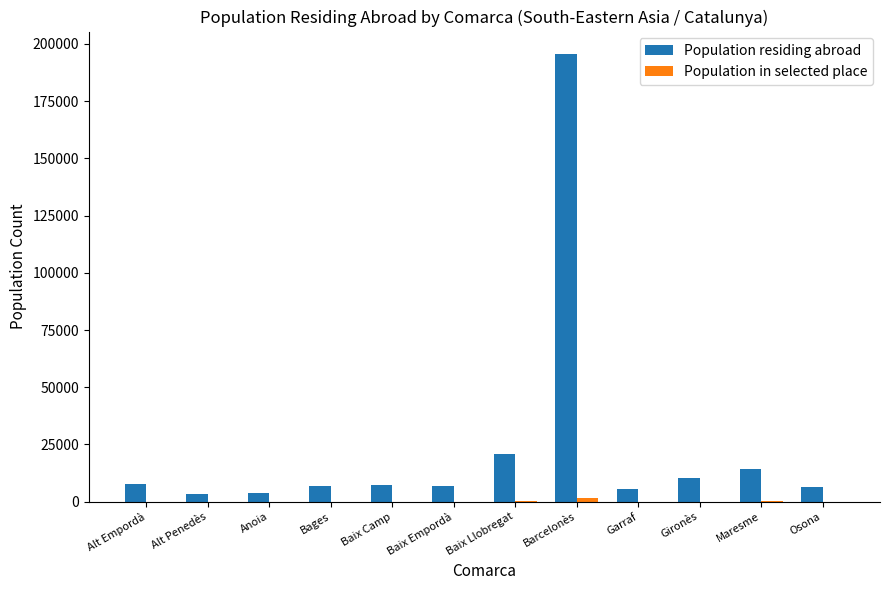

What is the greatest value displayed?

195653